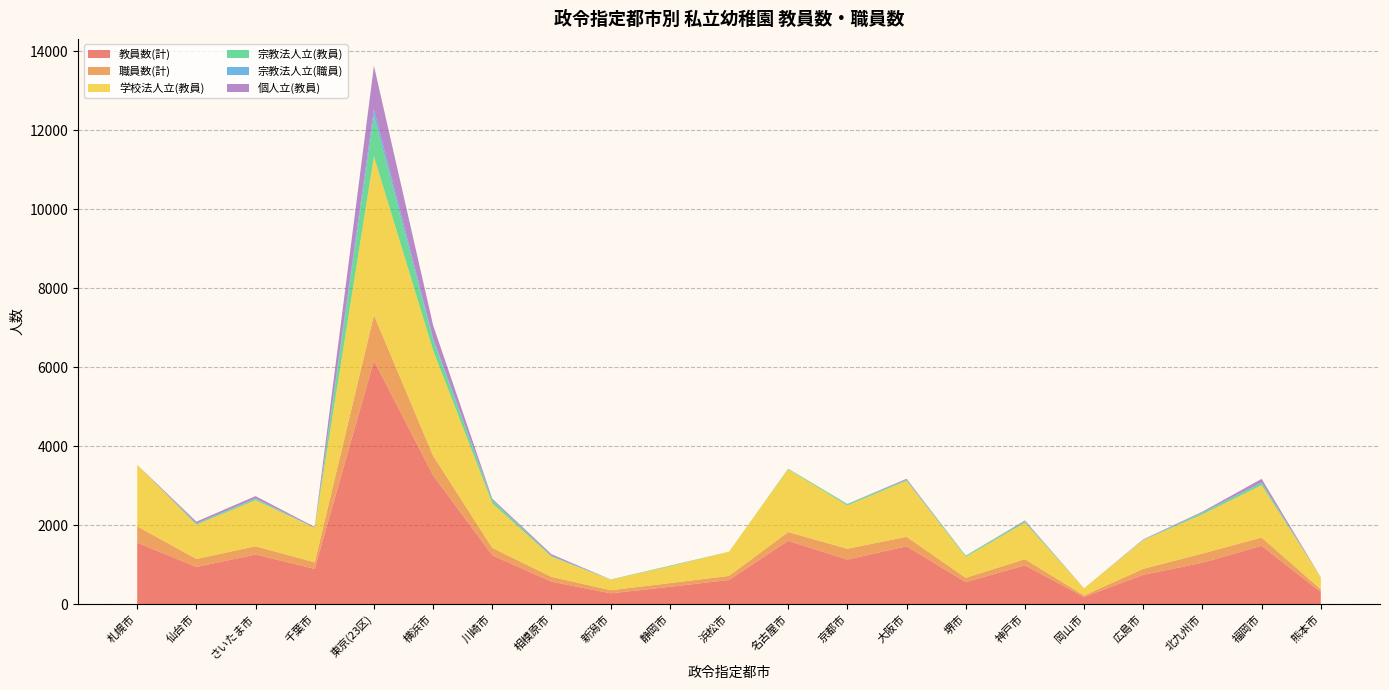

Reading right to left, list all the values displayed in this chart.

教員数(計): 熊本市=306	福岡市=1478	北九州市=1049	広島市=743	岡山市=182	神戸市=983	堺市=558	大阪市=1465	京都市=1130	名古屋市=1604	浜松市=613	静岡市=439	新潟市=274	相模原市=570	川崎市=1237	横浜市=3262	東京(23区)=6168	千葉市=895	さいたま市=1257	仙台市=943	札幌市=1557
職員数(計): 熊本市=69	福岡市=211	北九州市=233	広島市=152	岡山市=38	神戸市=156	堺市=109	大阪市=241	京都市=273	名古屋市=223	浜松市=103	静岡市=94	新潟市=78	相模原市=122	川崎市=188	横浜市=497	東京(23区)=1153	千葉市=165	さいたま市=209	仙台市=202	札幌市=415
学校法人立(教員): 熊本市=306	福岡市=1324	北九州市=992	広島市=725	岡山市=182	神戸市=926	堺市=531	大阪市=1418	京都市=1097	名古屋市=1590	浜松市=613	静岡市=425	新潟市=267	相模原市=510	川崎市=1128	横浜市=2671	東京(23区)=4020	千葉市=872	さいたま市=1168	仙台市=866	札幌市=1557
宗教法人立(教員): 熊本市=0	福岡市=62	北九州市=38	広島市=9	岡山市=0	神戸市=34	堺市=27	大阪市=23	京都市=33	名古屋市=14	浜松市=0	静岡市=14	新潟市=7	相模原市=21	川崎市=78	横浜市=262	東京(23区)=1027	千葉市=6	さいたま市=32	仙台市=31	札幌市=0
宗教法人立(職員): 熊本市=0	福岡市=7	北九州市=13	広島市=4	岡山市=0	神戸市=3	堺市=4	大阪市=5	京都市=6	名古屋市=1	浜松市=0	静岡市=3	新潟市=0	相模原市=3	川崎市=10	横浜市=44	東京(23区)=165	千葉市=1	さいたま市=14	仙台市=2	札幌市=0
個人立(教員): 熊本市=0	福岡市=92	北九州市=19	広島市=9	岡山市=0	神戸市=19	堺市=0	大阪市=24	京都市=0	名古屋市=0	浜松市=0	静岡市=0	新潟市=0	相模原市=39	川崎市=31	横浜市=329	東京(23区)=1103	千葉市=17	さいたま市=57	仙台市=46	札幌市=0